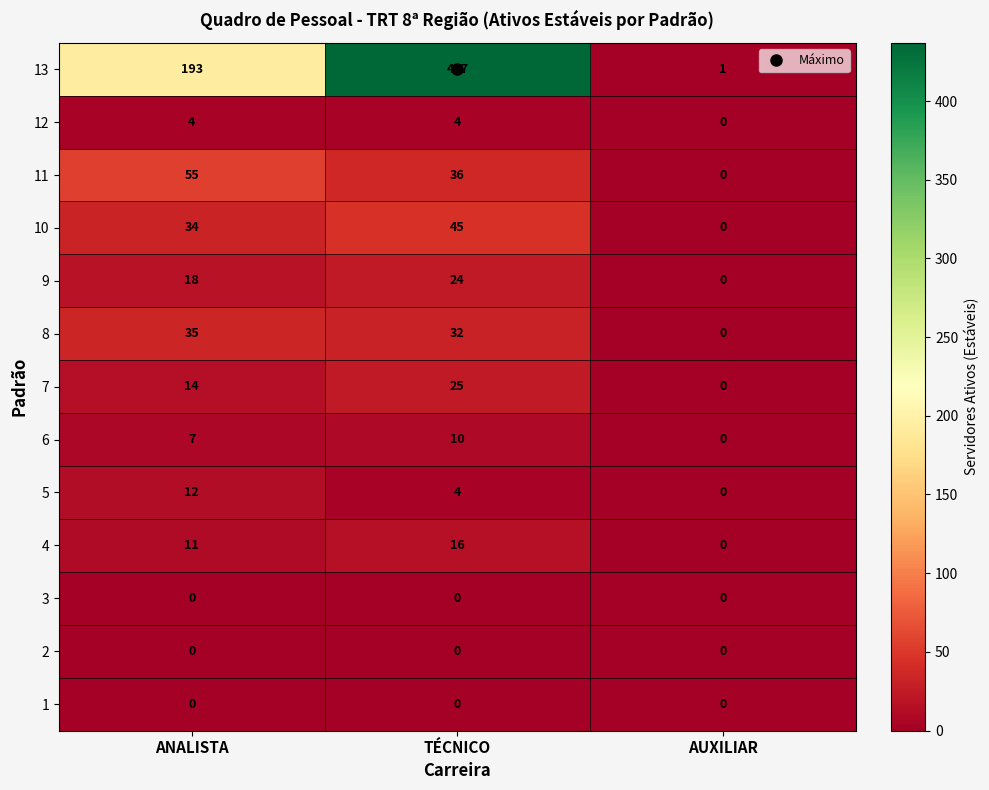

What is the maximum value shown in the chart?

437